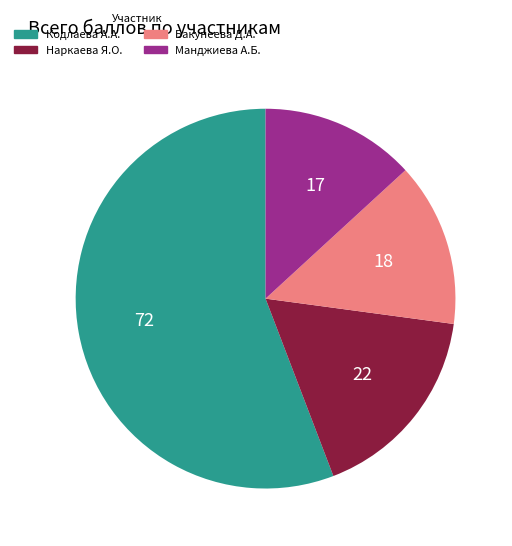

Is there any slice that represents more than half of the pie?

Yes